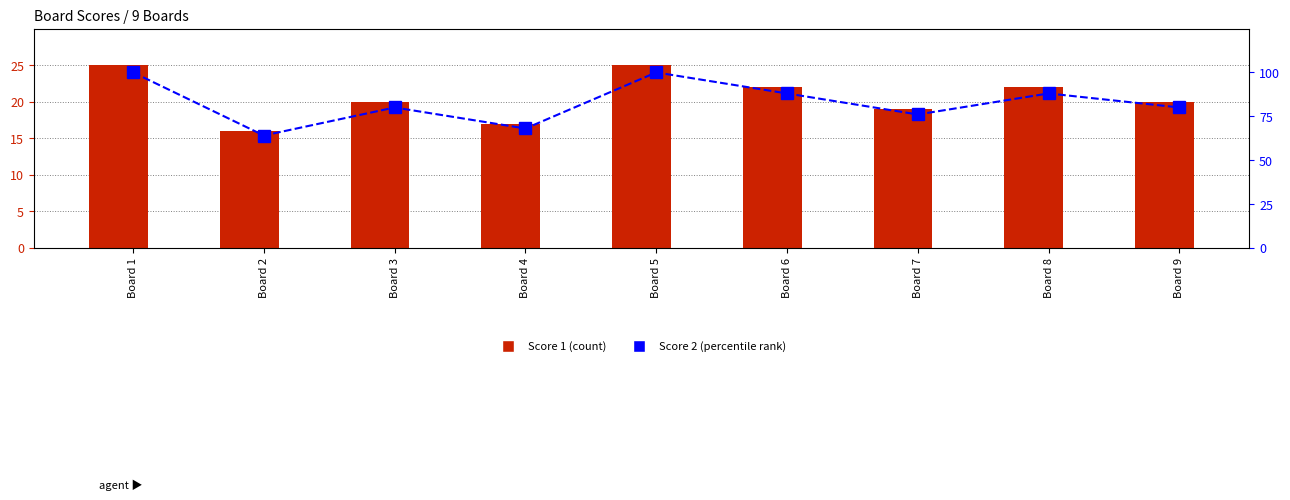

Between Board 3 and Board 2, which is larger?

Board 3